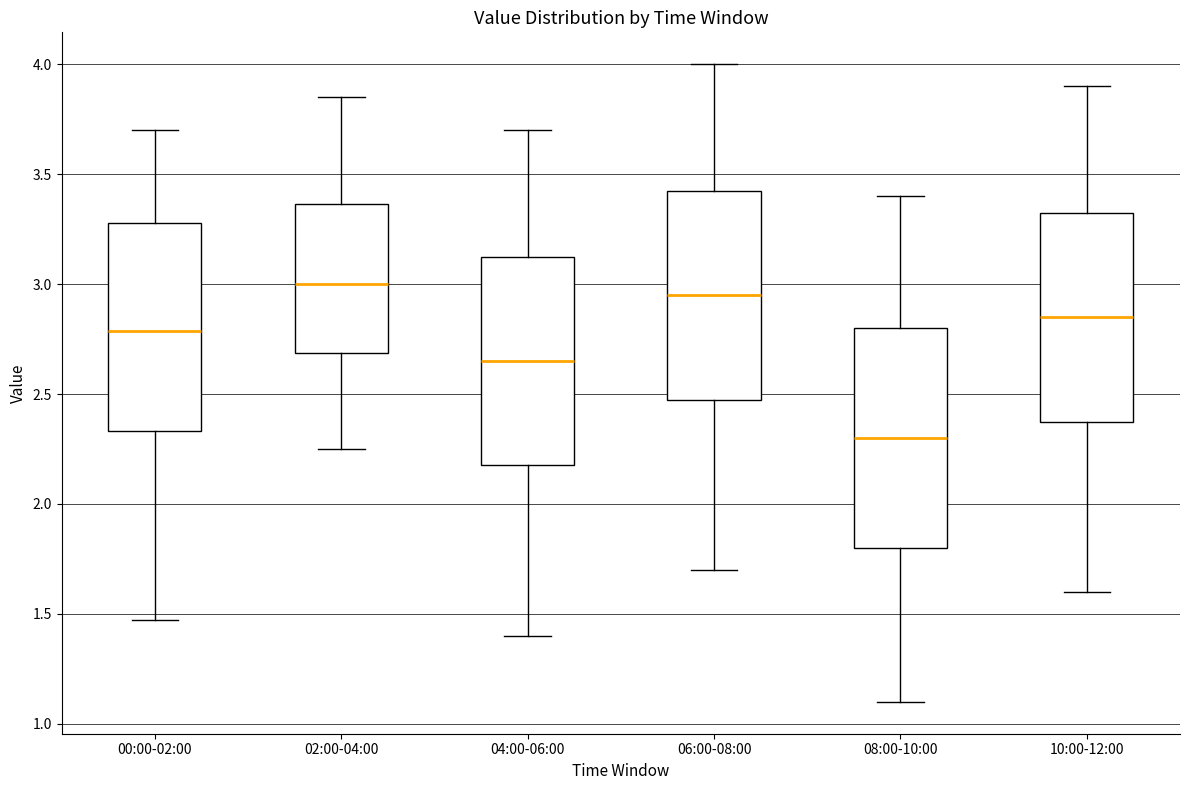

Comparing the boxes themselves (not the whiskers), which one is the tallest?

08:00-10:00